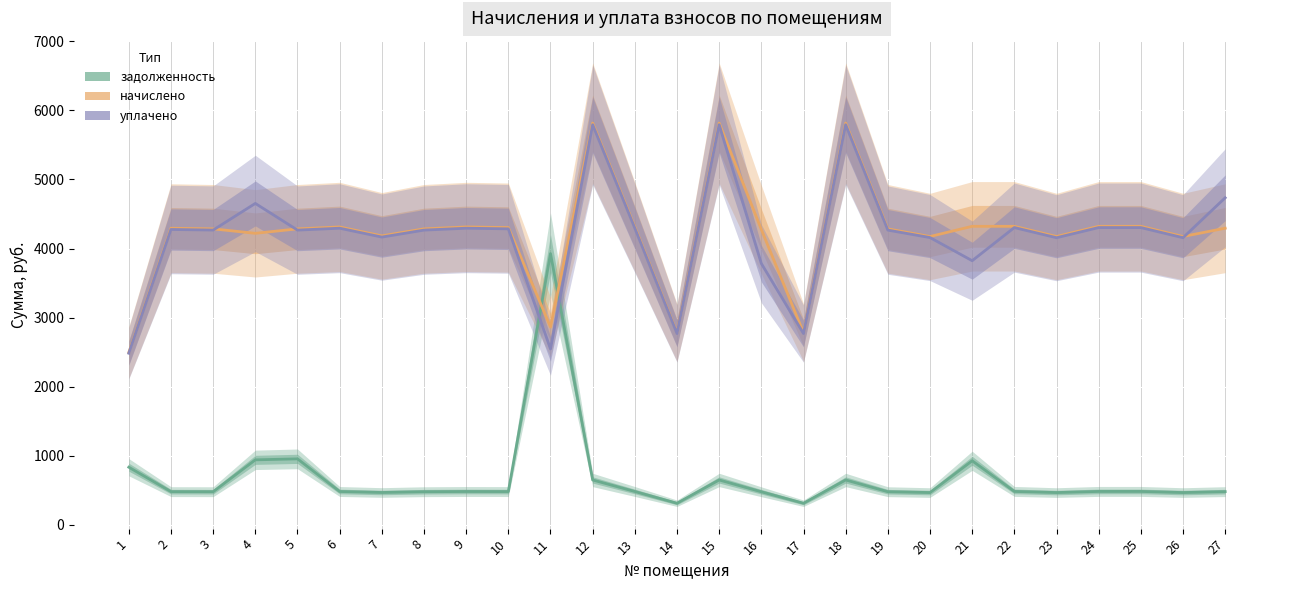

Which series changed the most between 18 and 25?

начислено